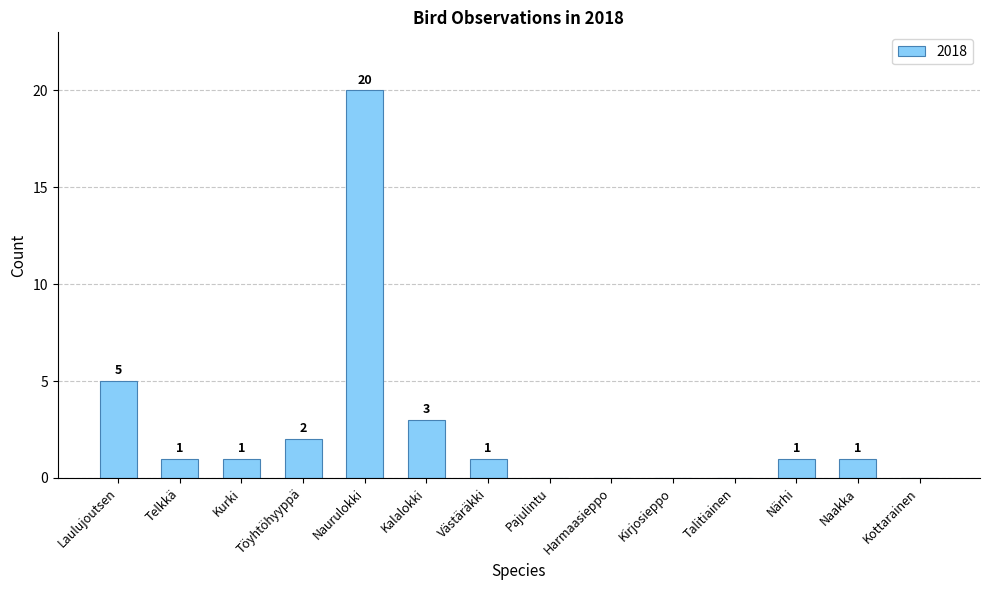

At which label is the value closest to 10?

Laulujoutsen